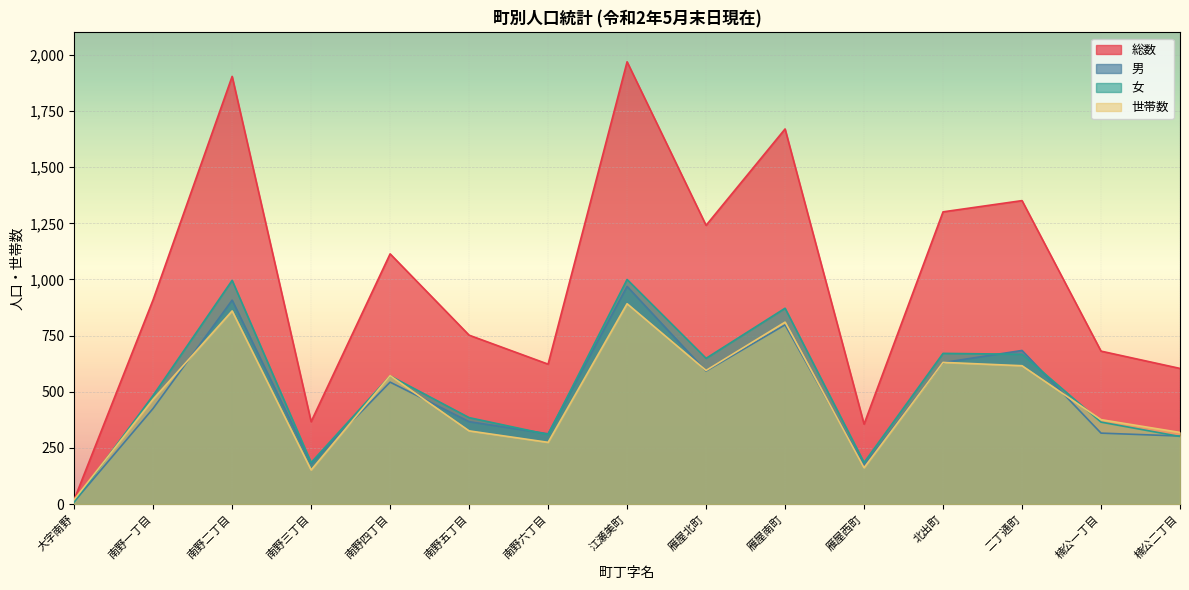

What is the maximum value shown in the chart?

1969